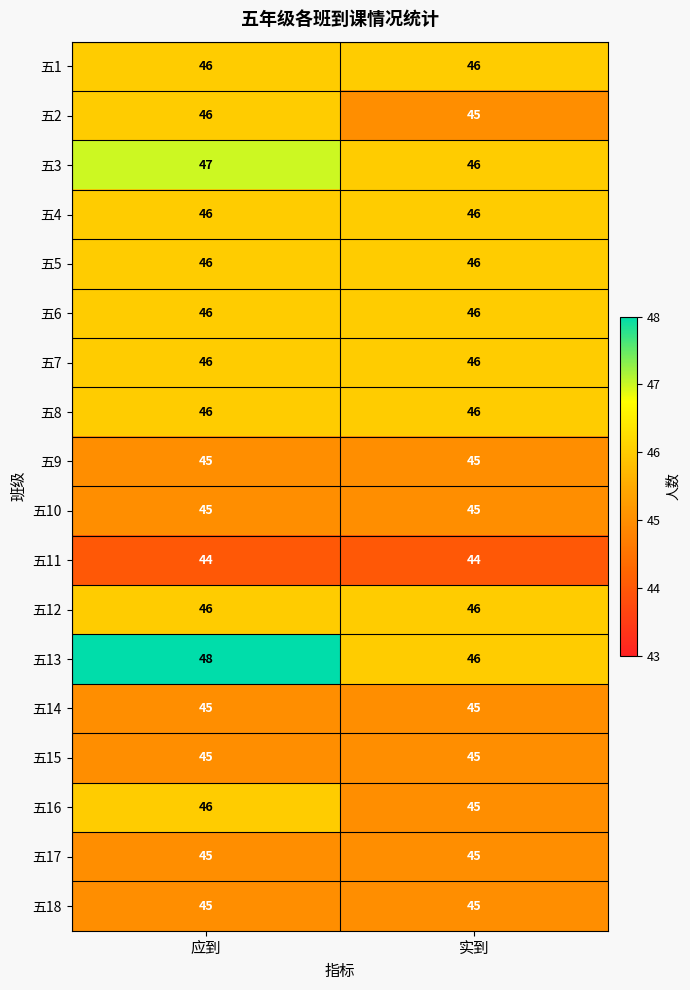

What value does the 五8 series have at 应到?

46